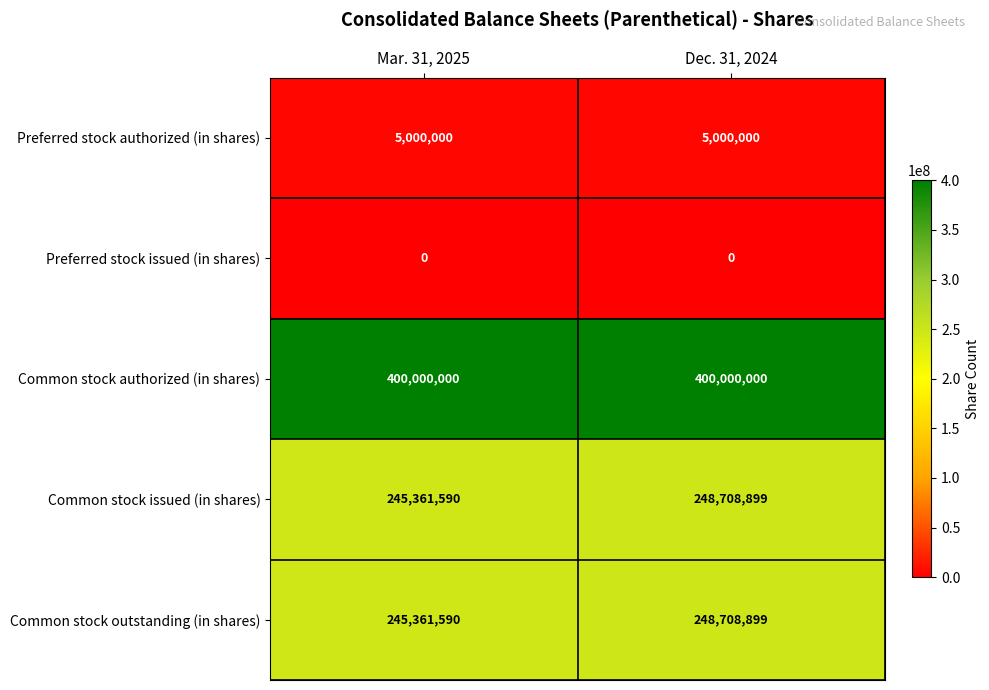

Is it true that Common stock authorized (in shares) equals 90593502 at Mar. 31, 2025?

False